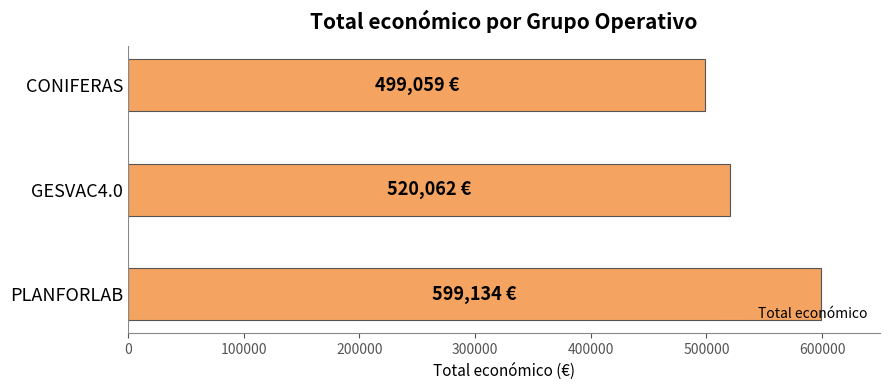

Does the chart contain any negative values?

No